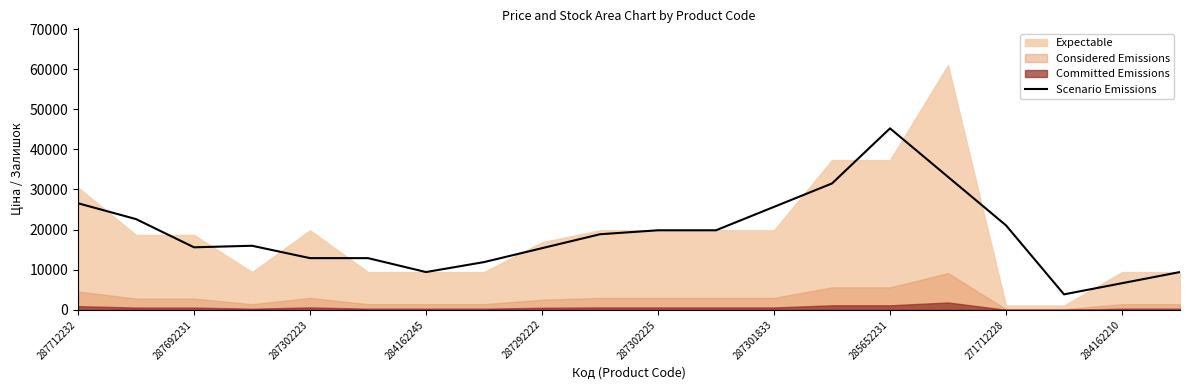

What is the minimum value shown in the chart?

3855.3